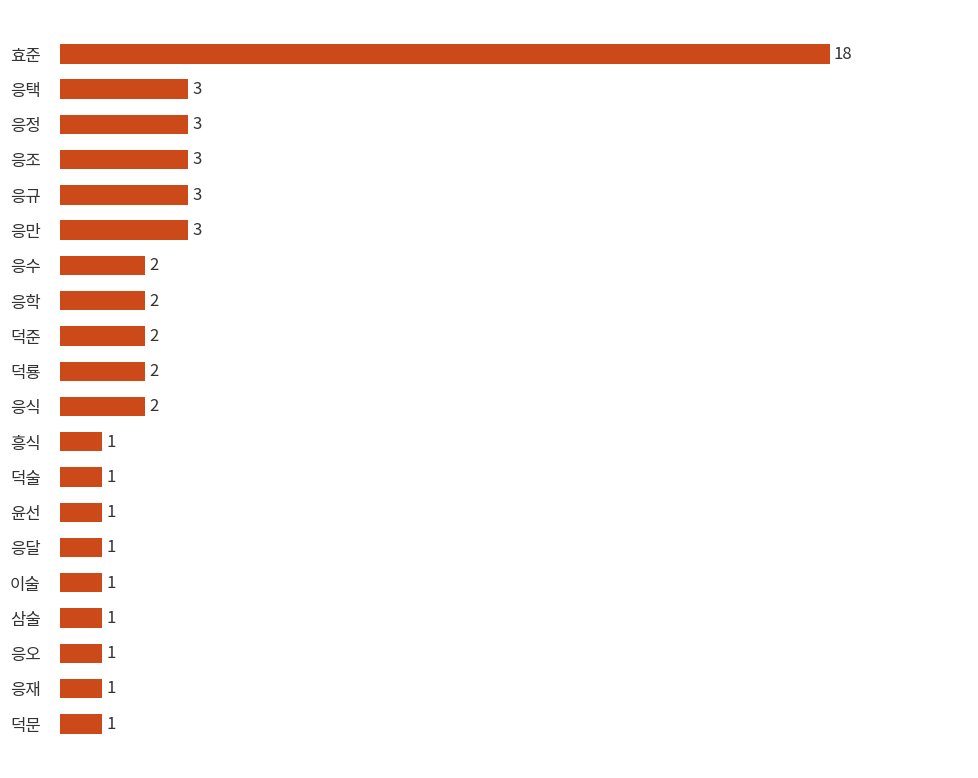

Is it true that the value at 덕룡 is 3?

False